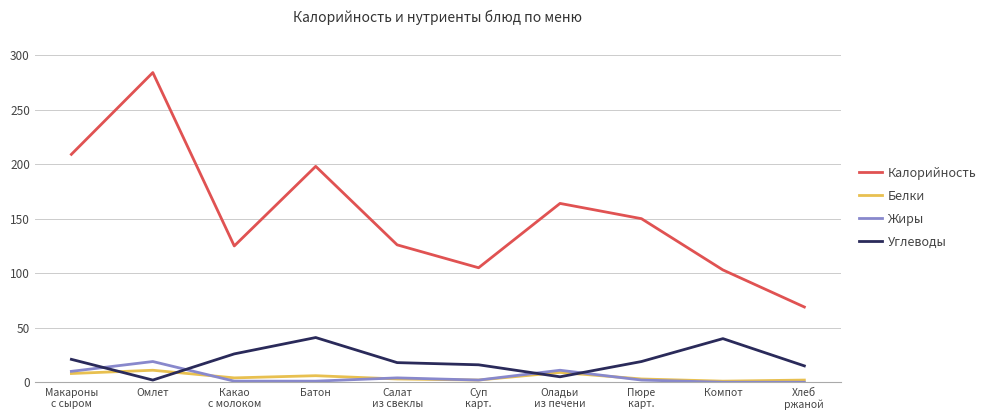

After their last crossing, which series has the higher values: Углеводы or Белки?

Углеводы